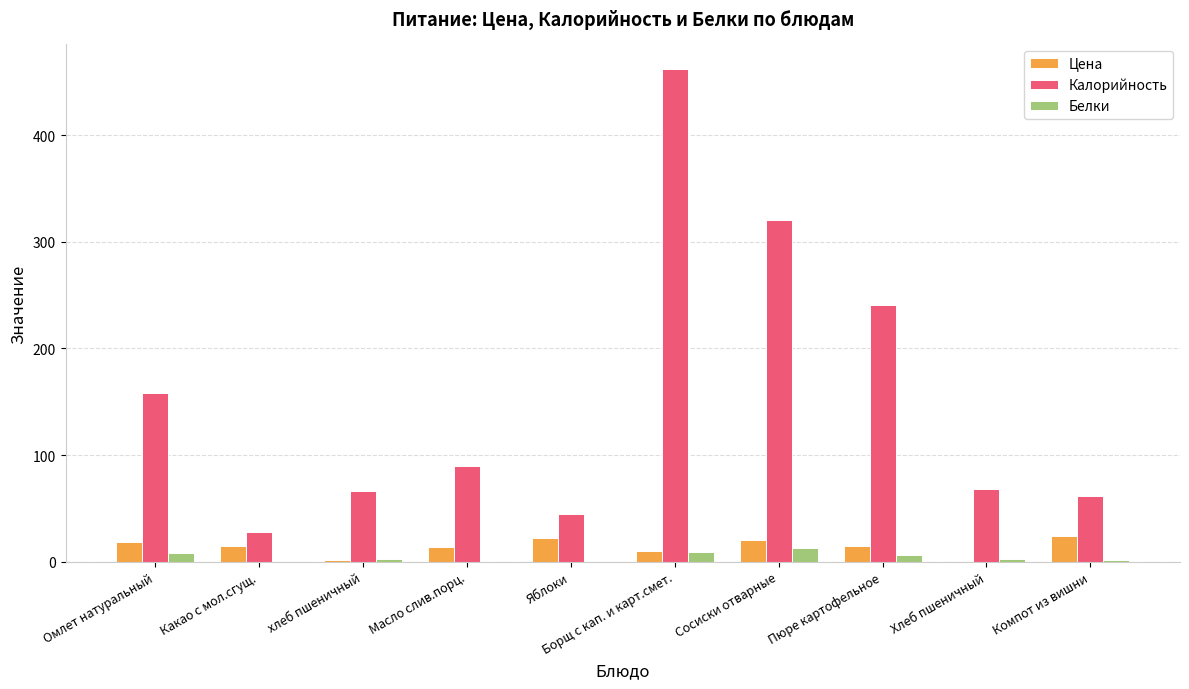

What is the maximum value for Белки?

13.0